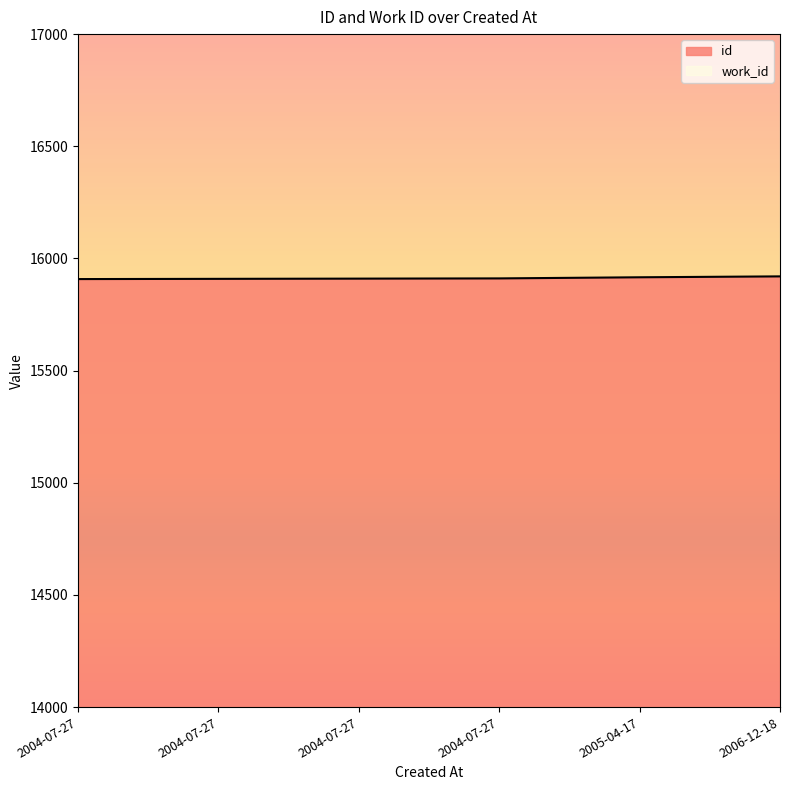

What is the smallest value displayed?

15908